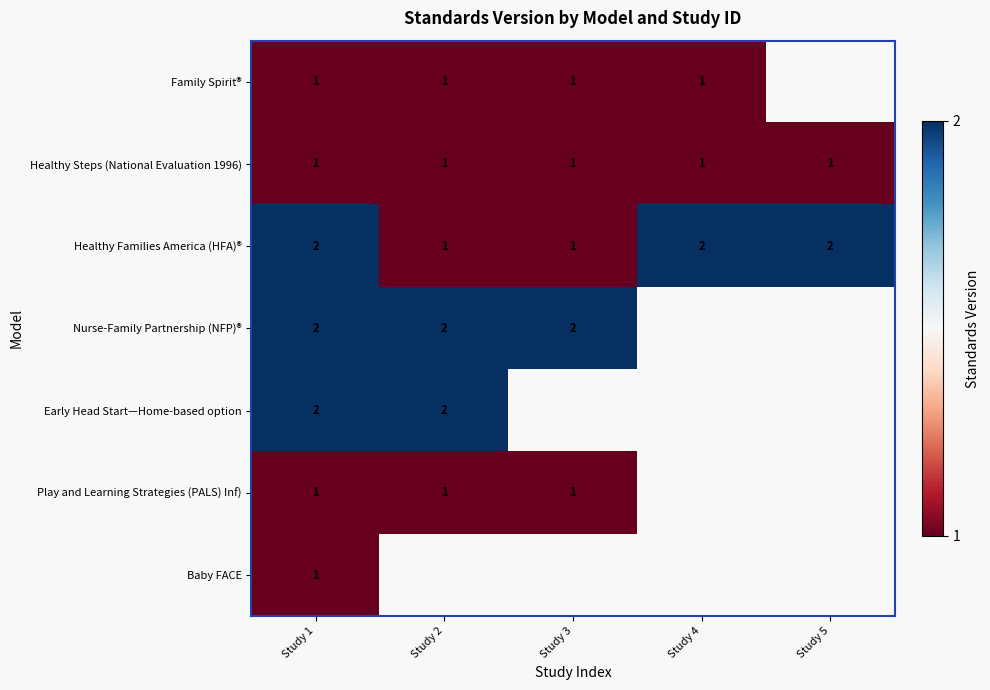

What is the approximate value of Healthy Families America (HFA)® at Study 2?

1.0